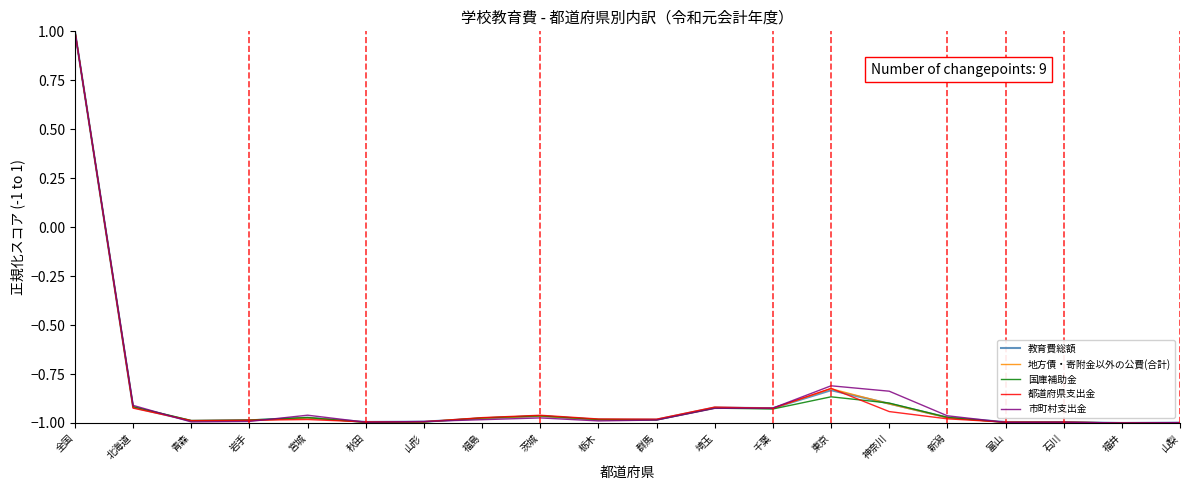

What is the difference between the 地方債・寄附金以外の公費(合計) values at 東京 and 埼玉?

0.1